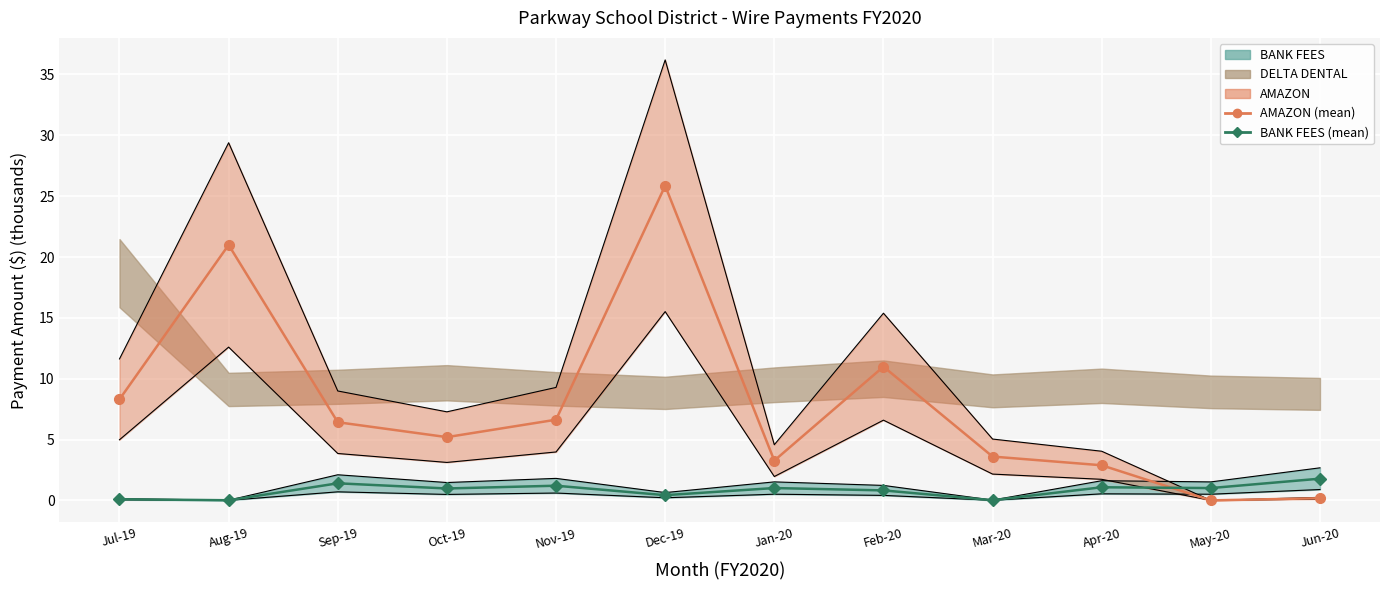

What is the difference between the maximum and second lowest values in the BANK FEES (mean) series?

1.8